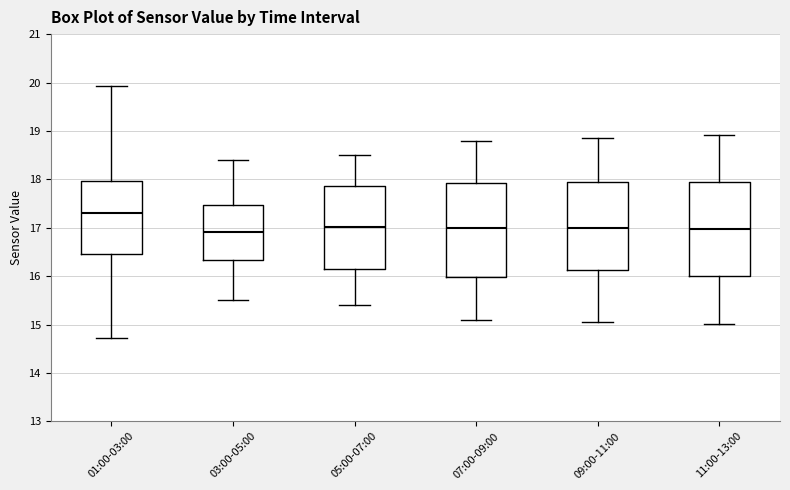

Where does the median line of the box for 01:00-03:00 sit on the y-axis? The values are not printed on the chart, so give them approximately, as read against the axis.

17.3